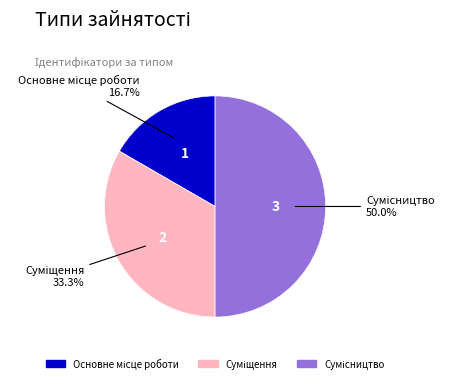

What is the change in value from Суміщення to Сумісництво?

+1